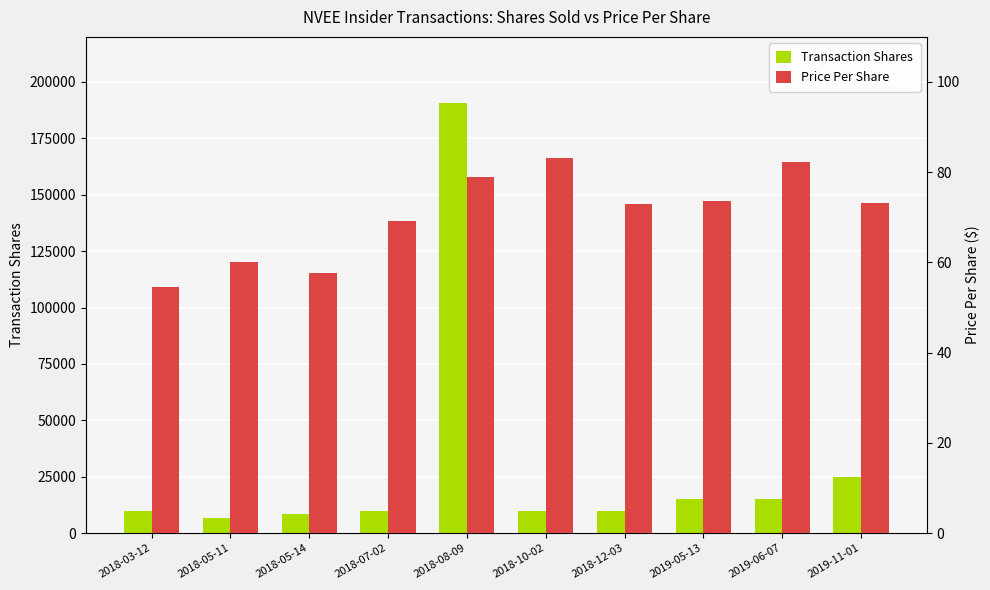

What is the difference between the Price Per Share values at 2018-12-03 and 2019-05-13?

0.7